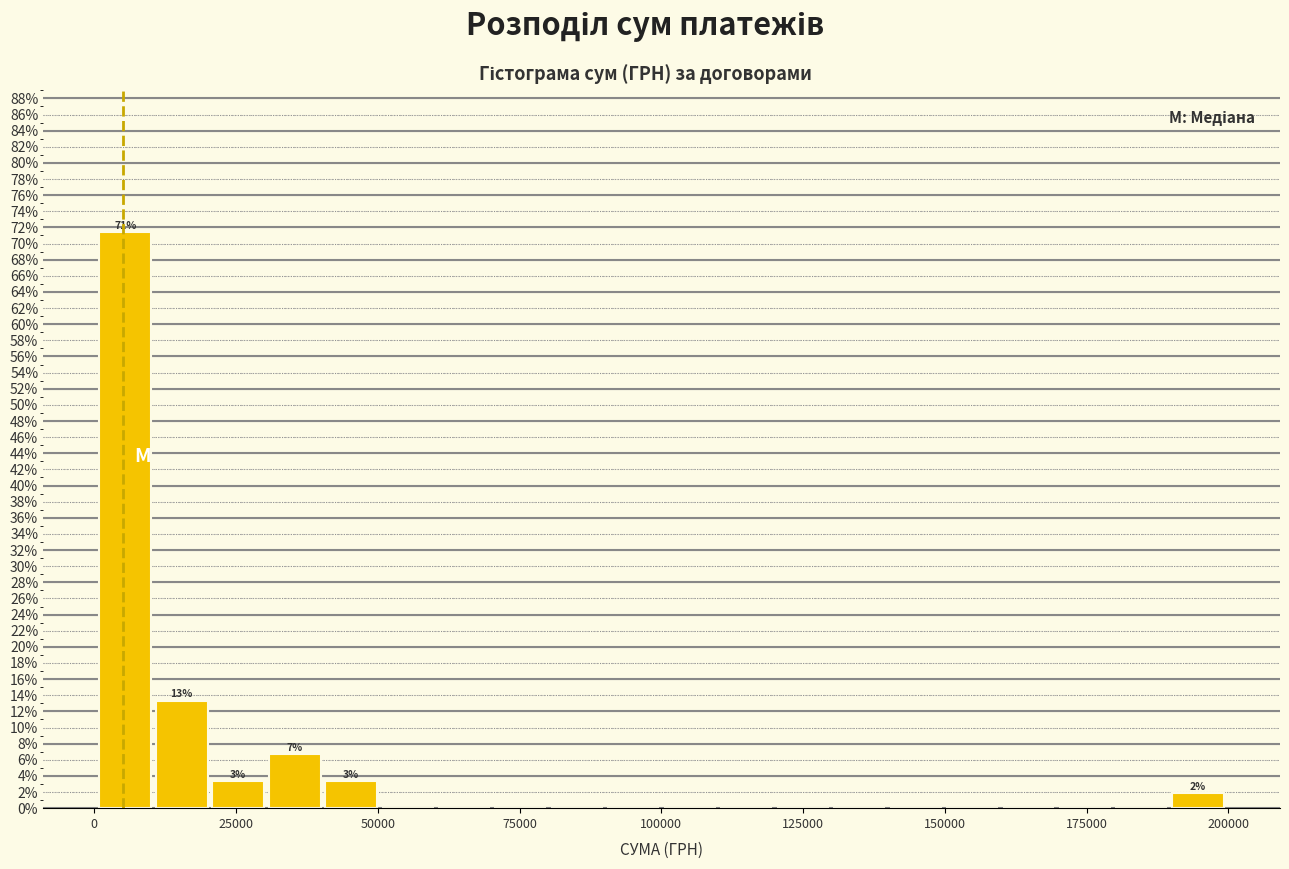

Read against the x-axis, roughly where is the centre of the tallest bar?

5000